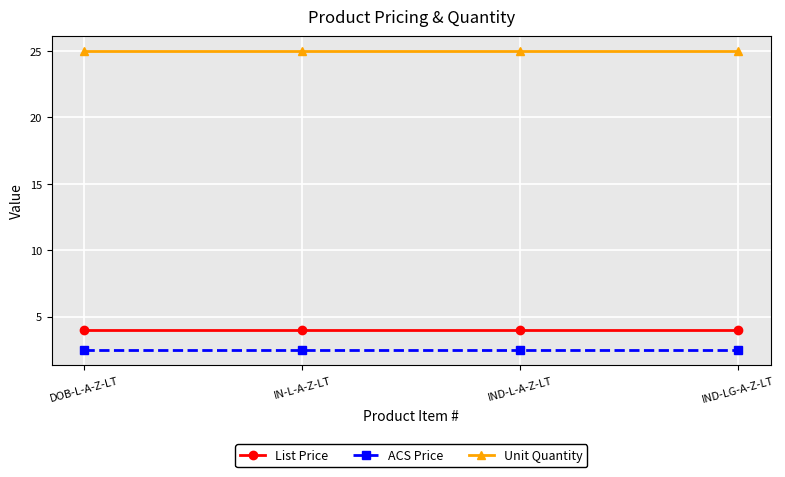

What value does the Unit Quantity series have at DOB-L-A-Z-LT?

25.0